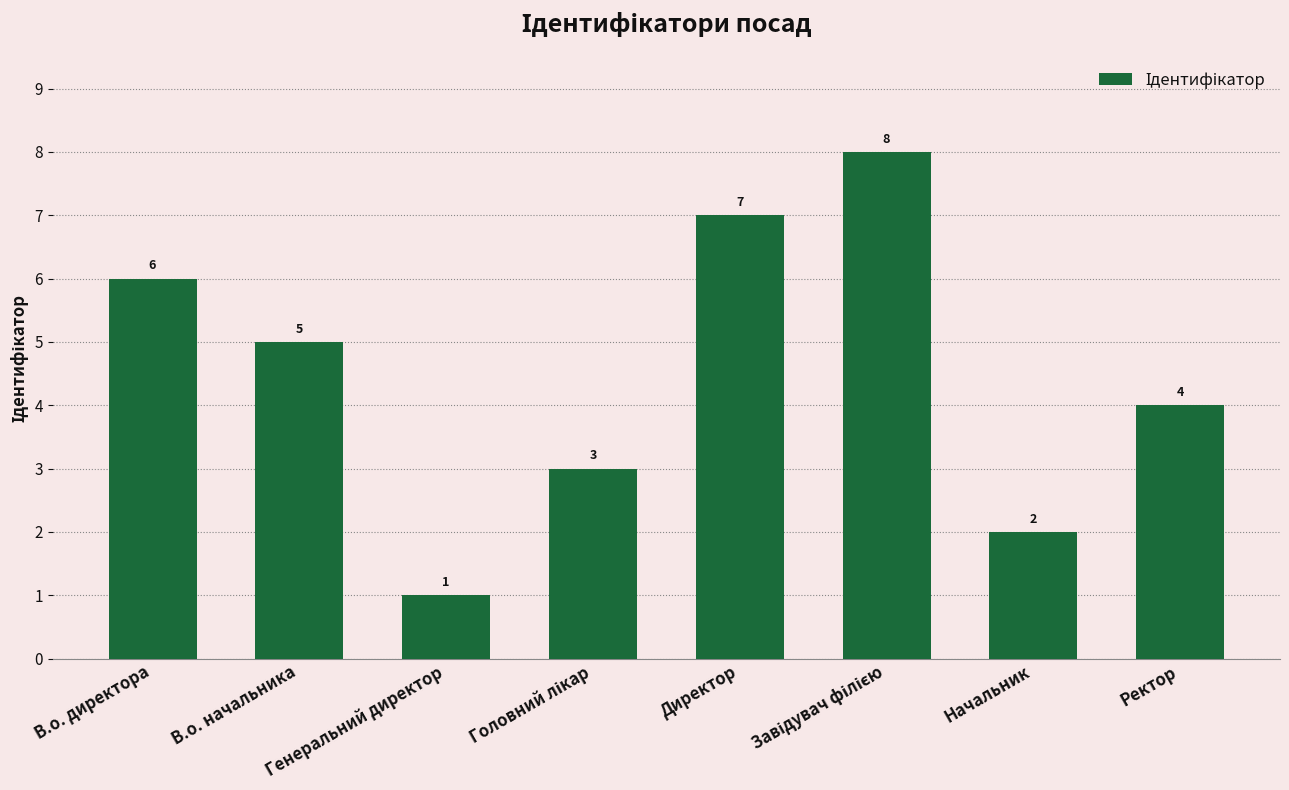

What is the sum of the values at Директор and Ректор?

11